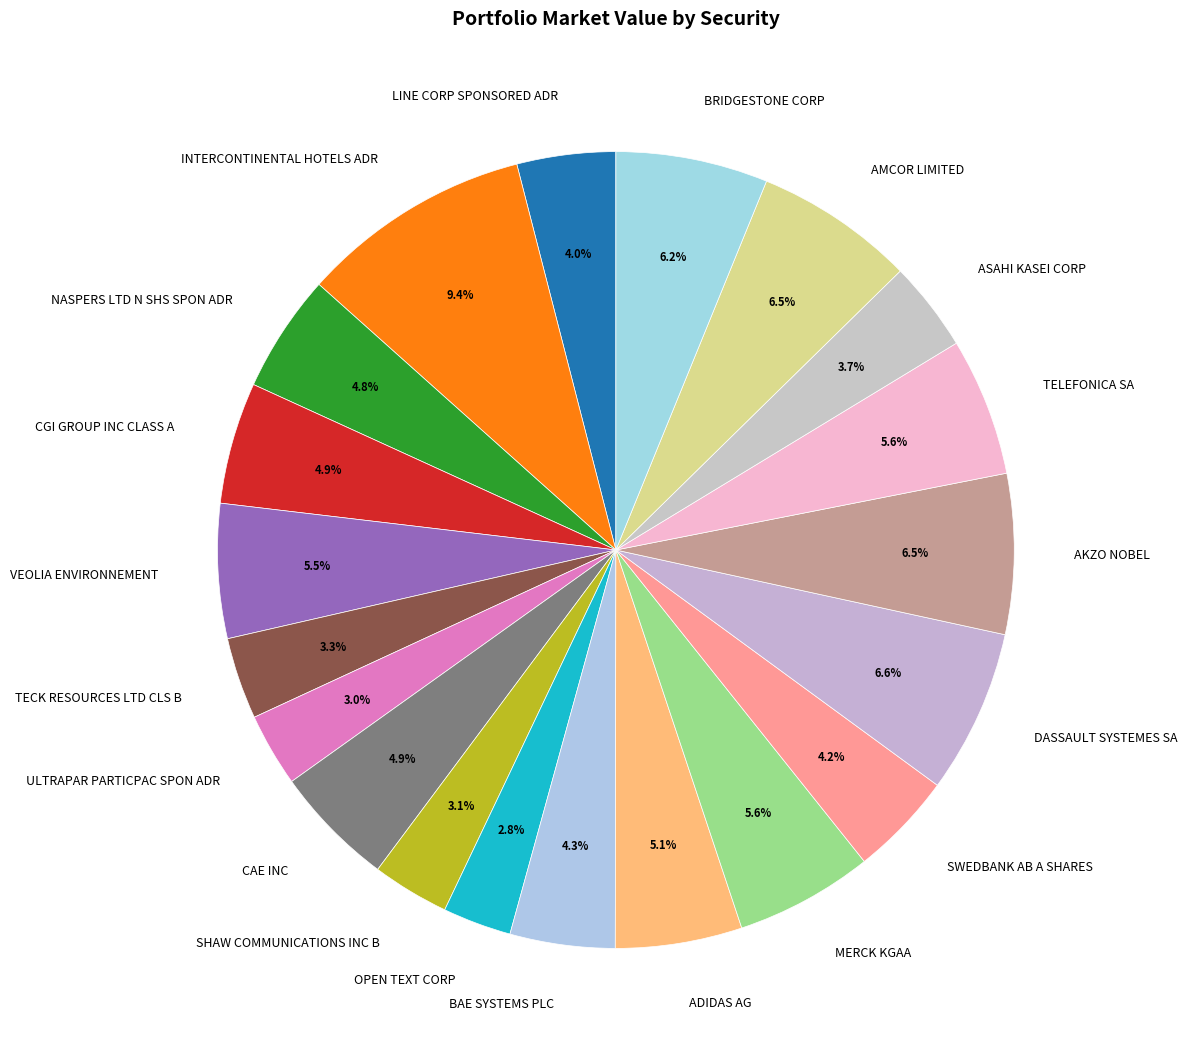

How many segments does this pie chart have?

20